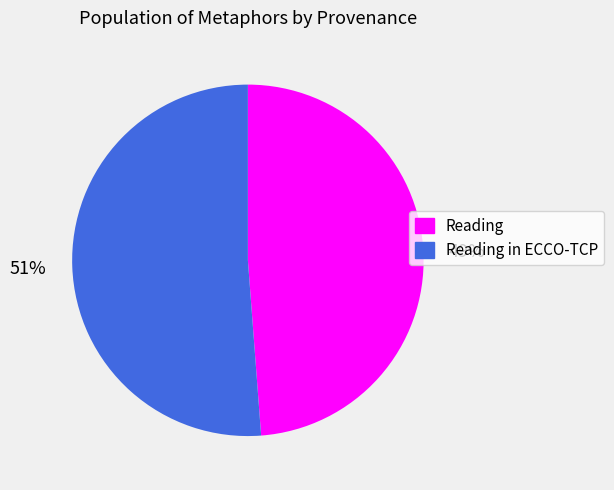

To the nearest percent, what portion does Reading represent?

49%